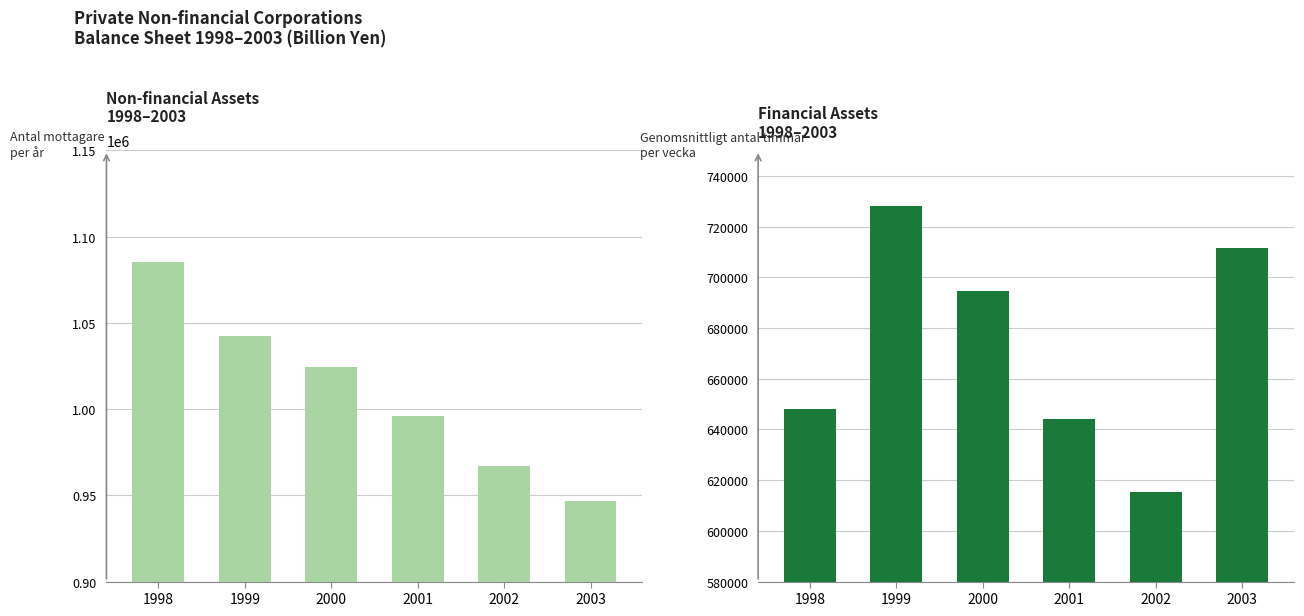

How many bars are there in each group?

2